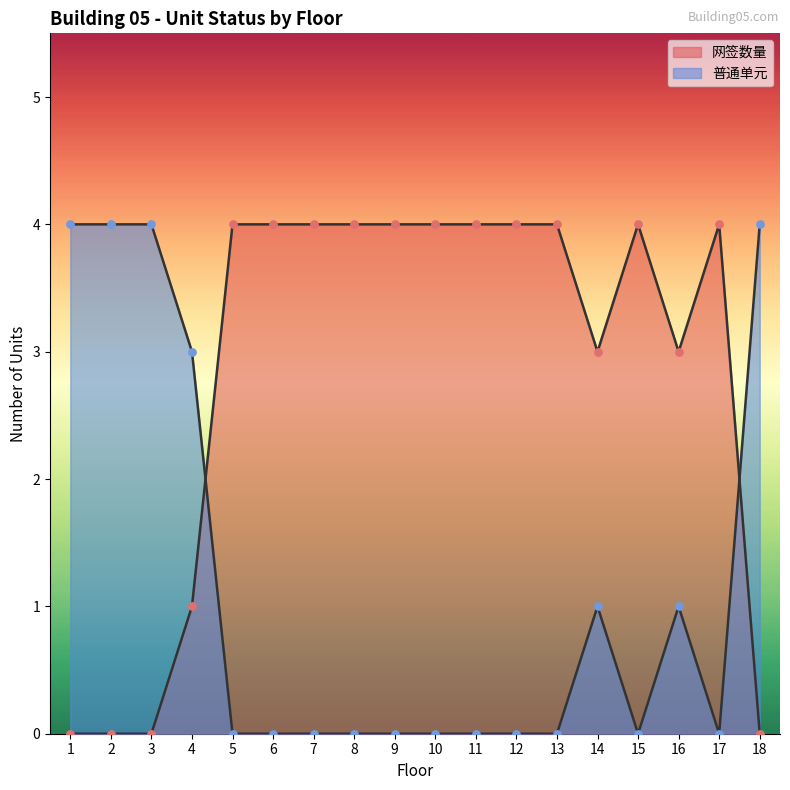

Which series contains the highest Y value?

网签数量